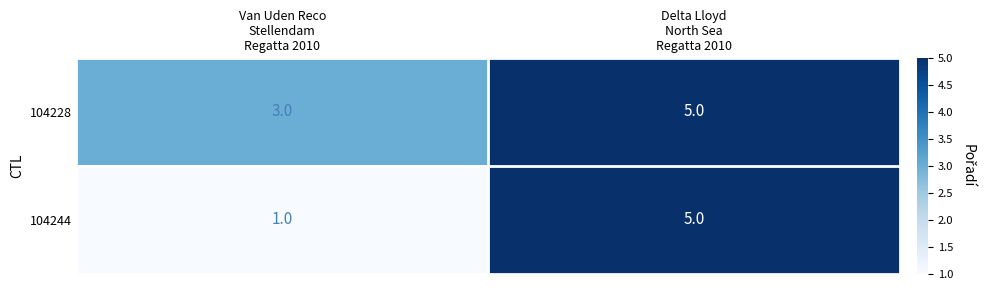

What is the maximum value shown in the chart?

5